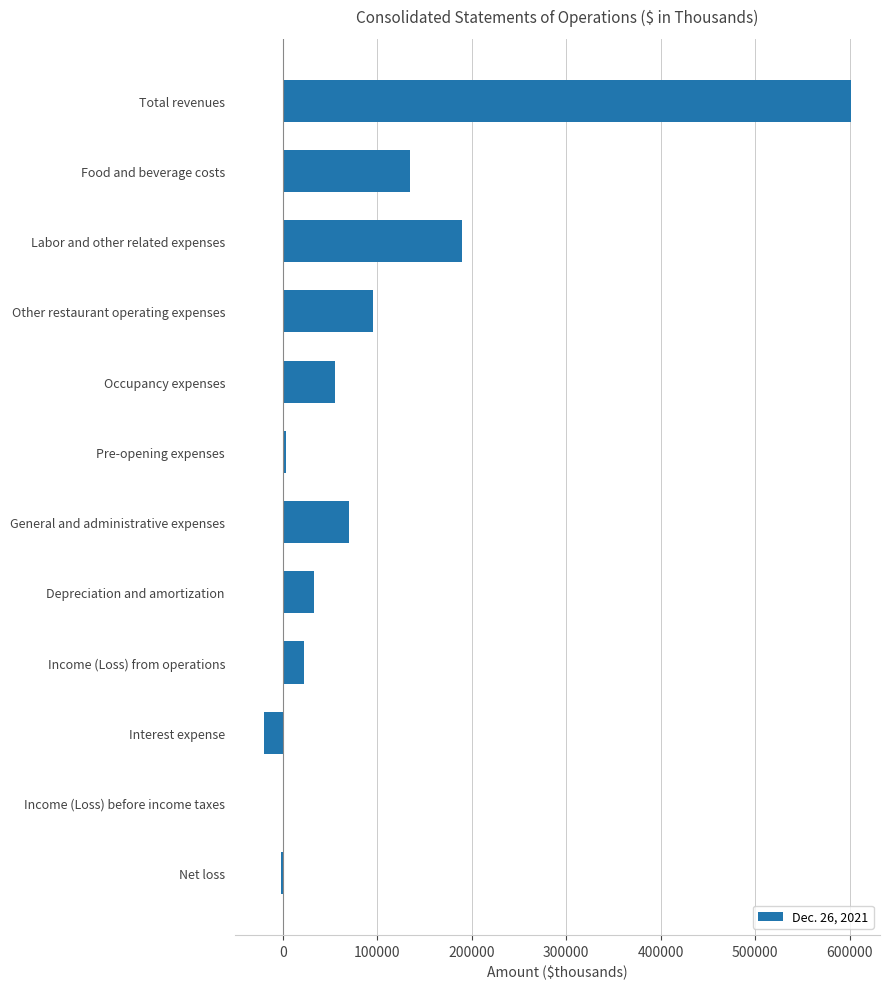

What is the sum of all values?

1181325